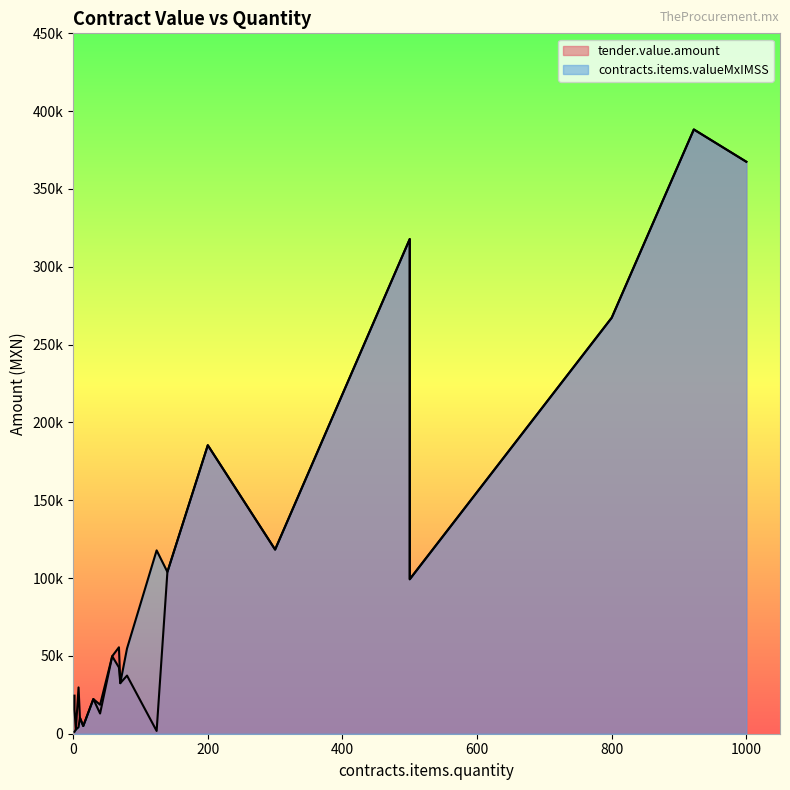

How many intersections are there between tender.value.amount and contracts.items.valueMxIMSS?

2